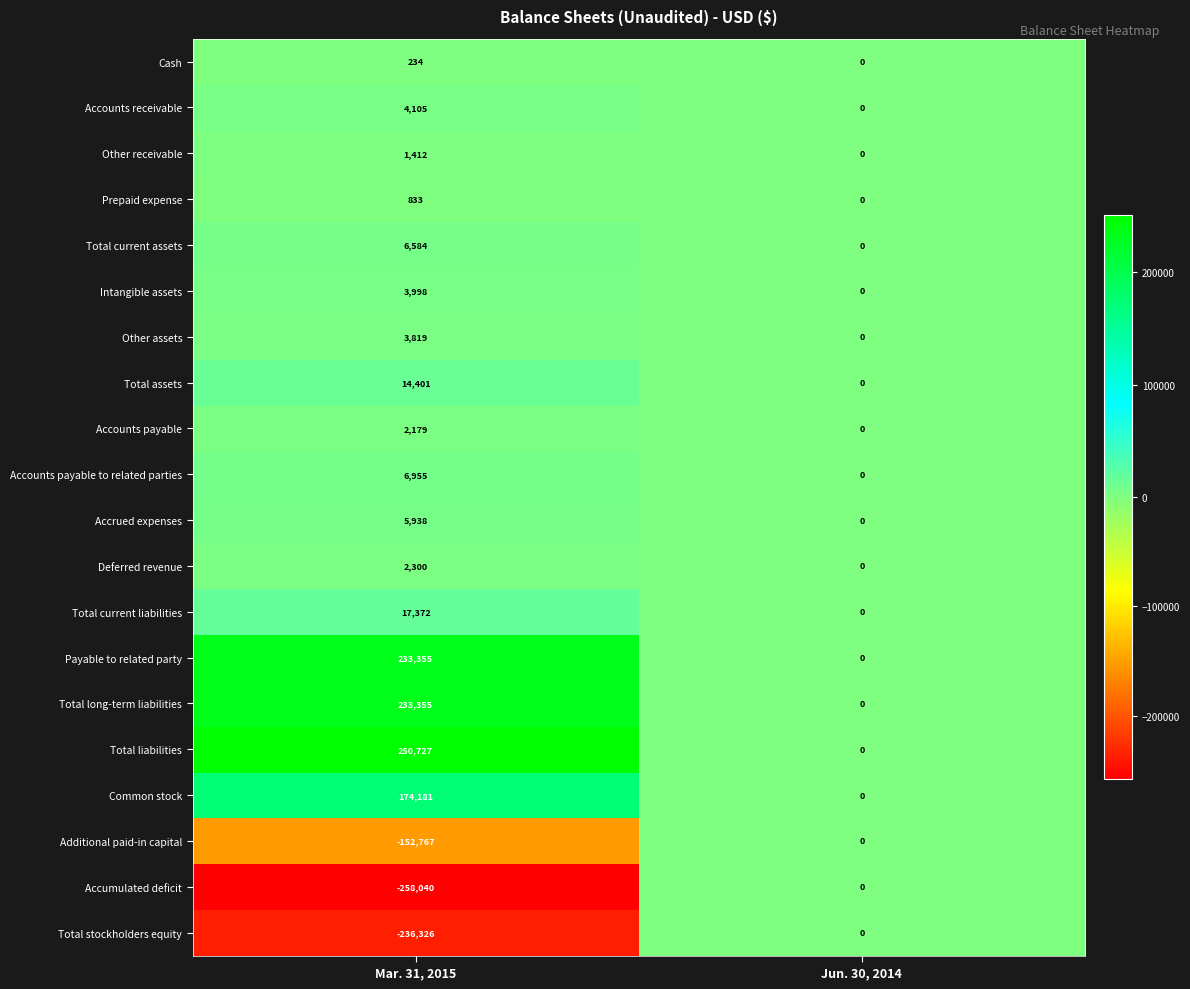

What is the average value of the Cash series?

117